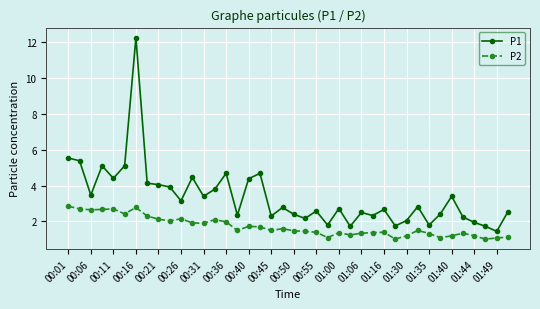

Which series has the largest range (max minus min)?

P1